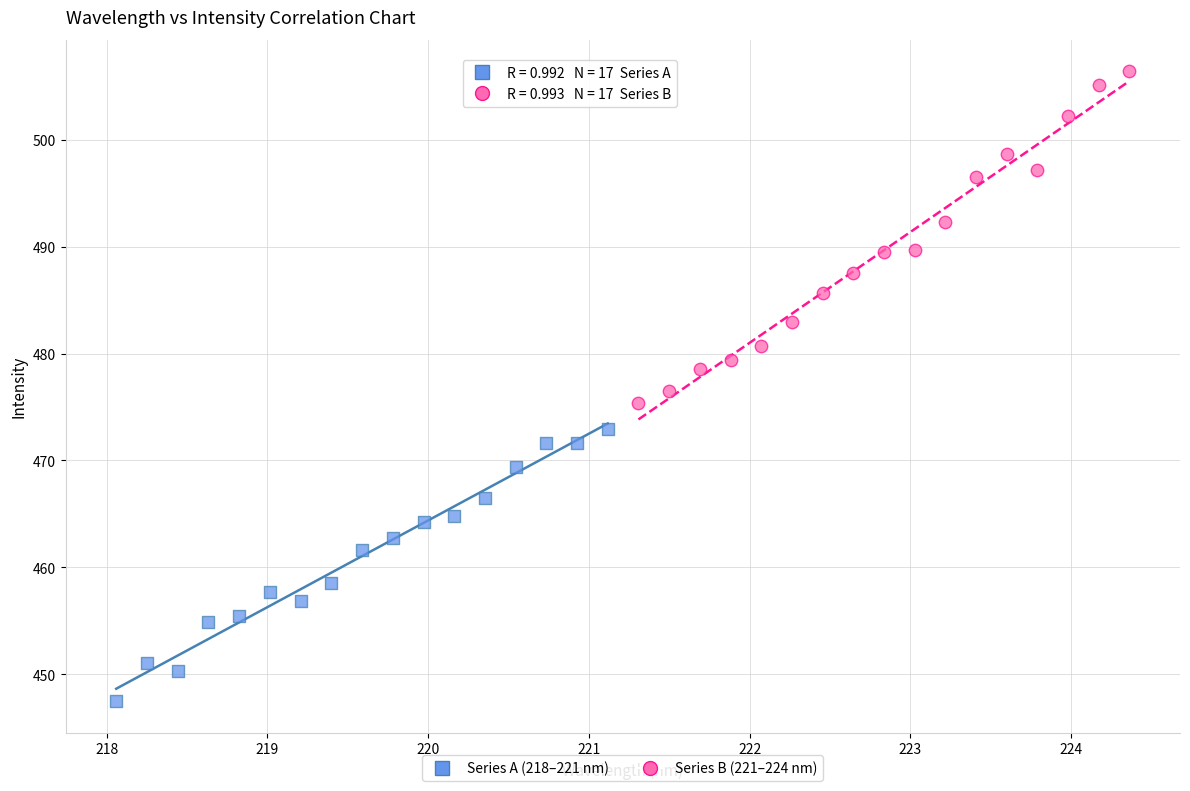

Which series contains the highest Y value?

Series B (221–224 nm)